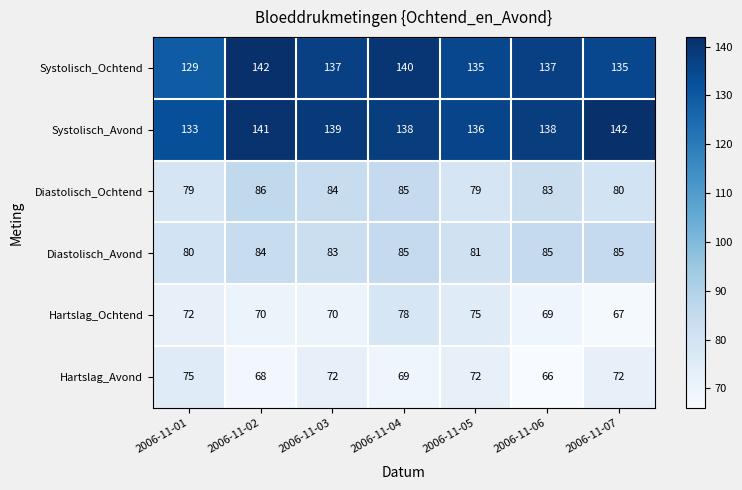

What is the difference between the highest and lowest values at 2006-11-05?

64